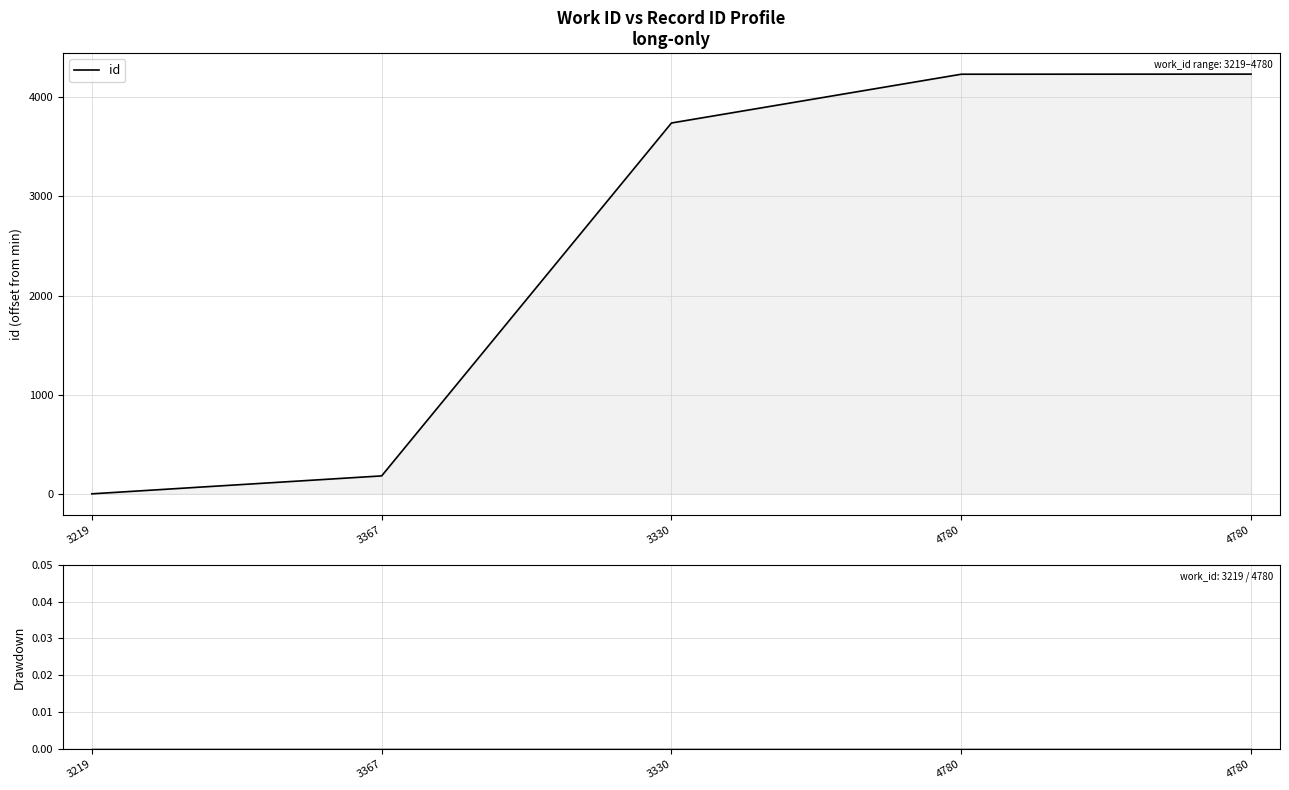

True or false: id drawdown has more than 0 points higher than both neighbors.

False